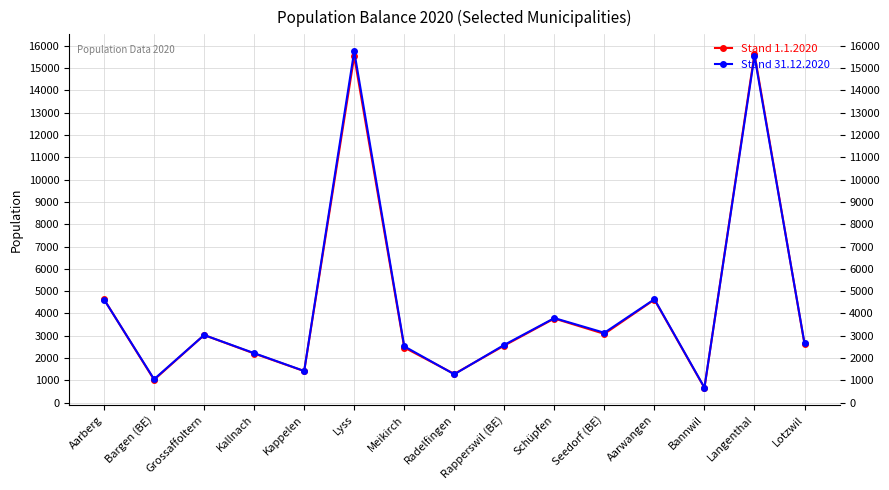

How many interior local valleys does the Stand 31.12.2020 series have?

5